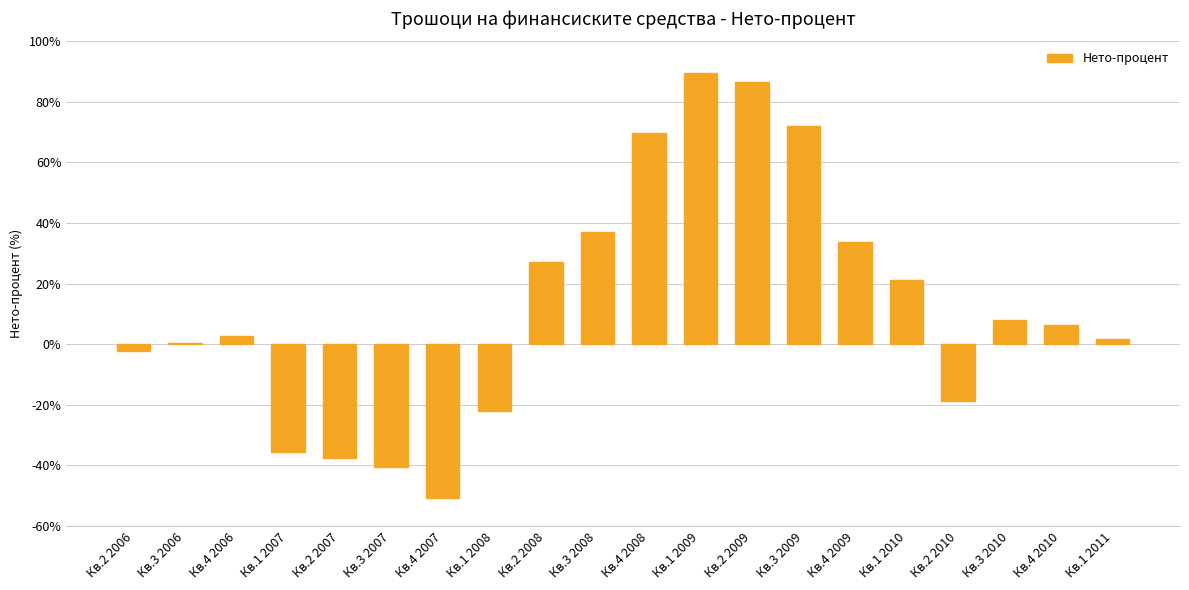

True or false: the data shows -24.8 at Кв.2 2007.

False